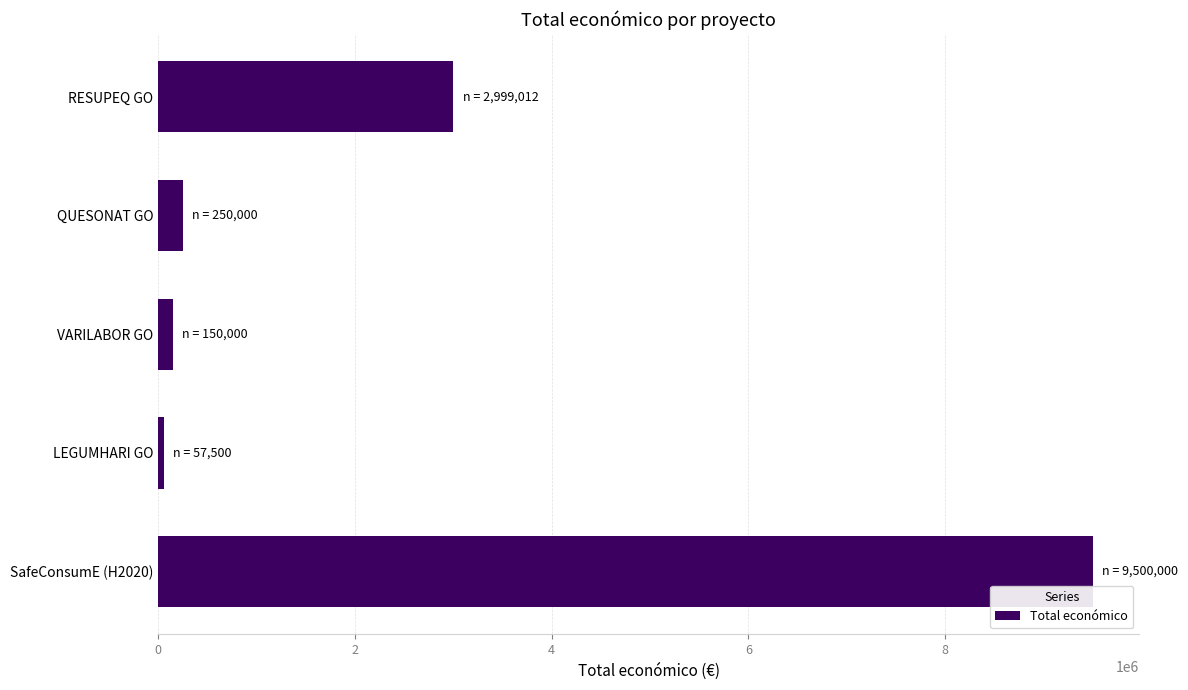

How many data points does each series have?

5